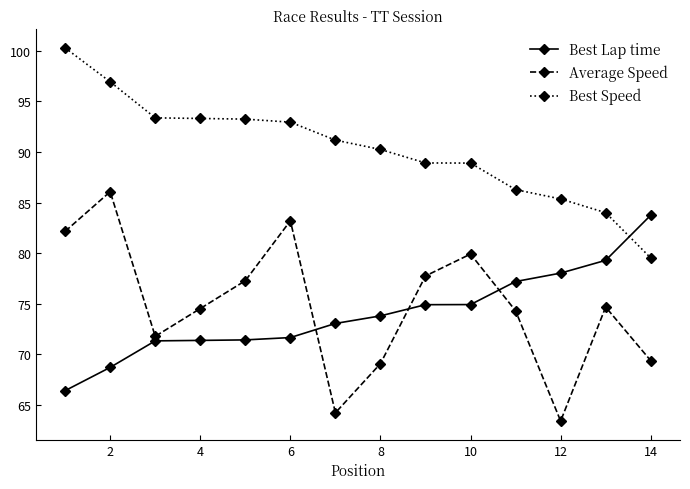

List the series in order of their peak value, lowest first.

Best Lap time, Average Speed, Best Speed